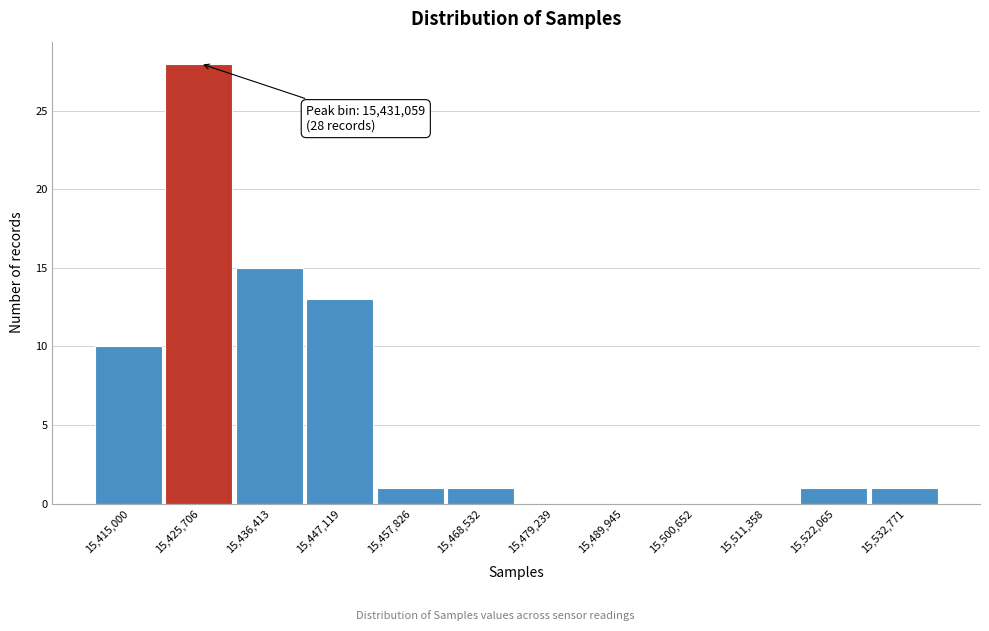

What is the ratio of the value at 15,436,413 to the value at 15,415,000?

1.5